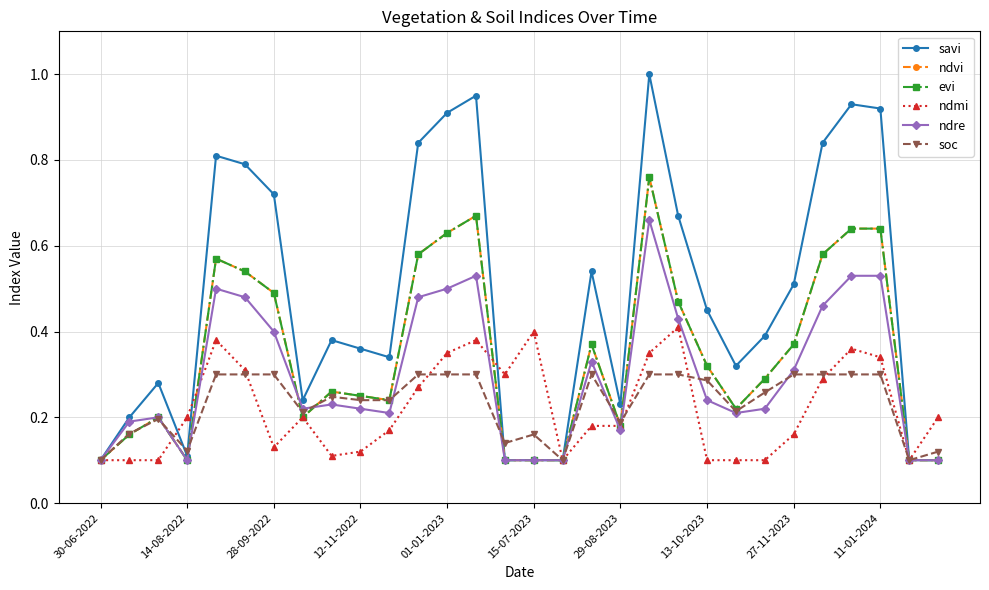

List the series in order of their peak value, highest first.

savi, ndvi, evi, ndre, ndmi, soc